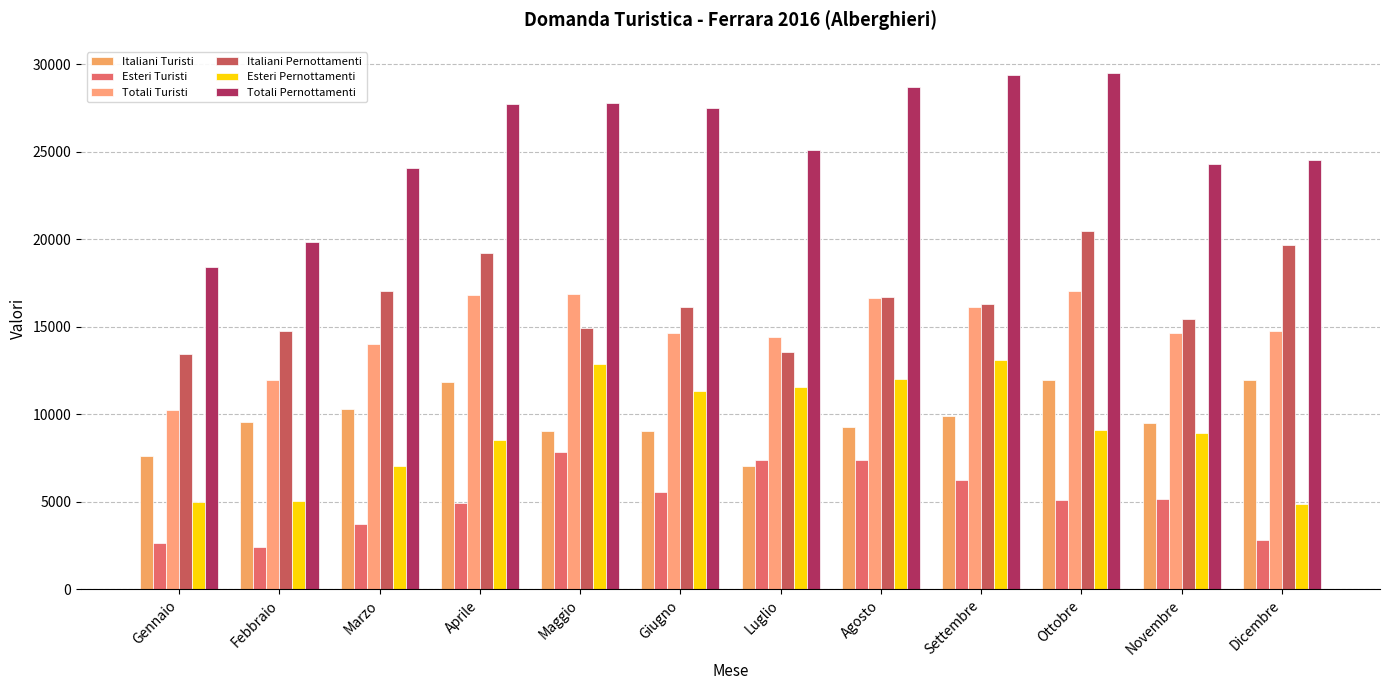

How many series are shown in this chart?

6